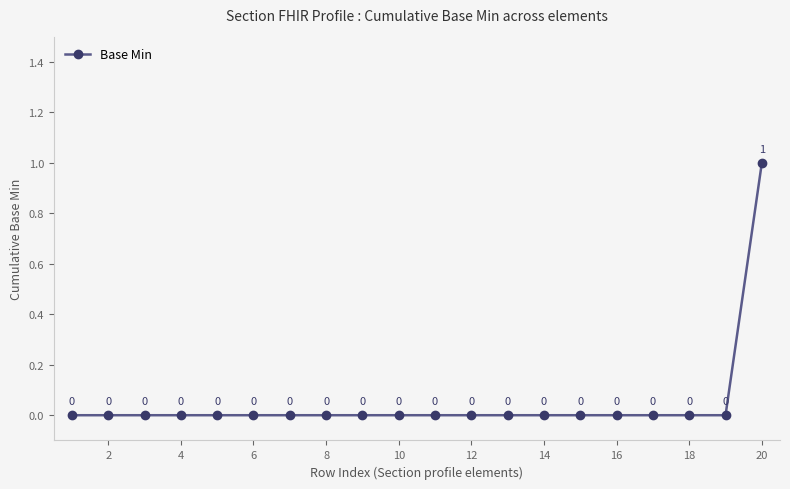

Count the values in the range 0 to 1.

20